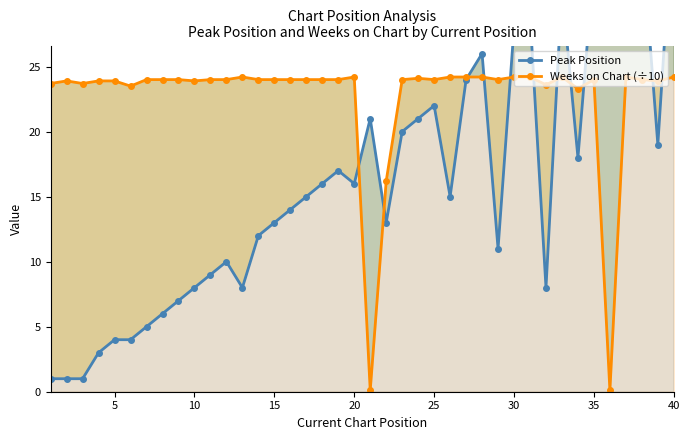

At how many categories does at least one series exceed 5?

40